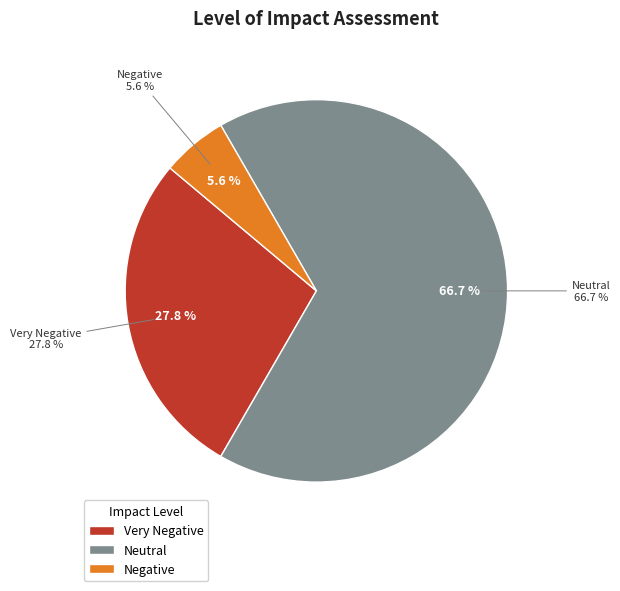

To the nearest percent, what percentage of the pie is Neutral?

67%